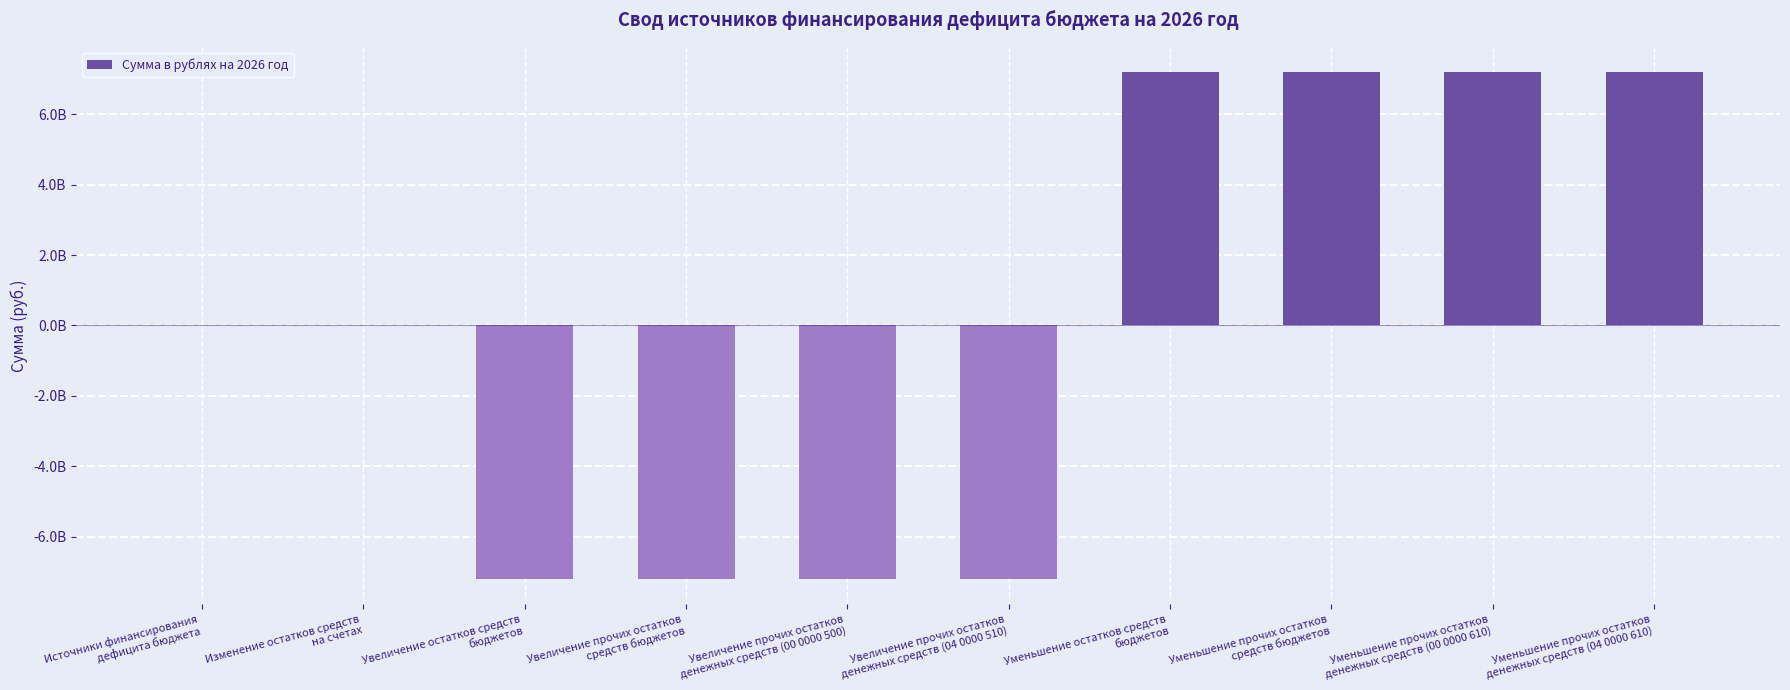

Is it true that the value at Уменьшение остатков средств
бюджетов is 10877400032.6?

False